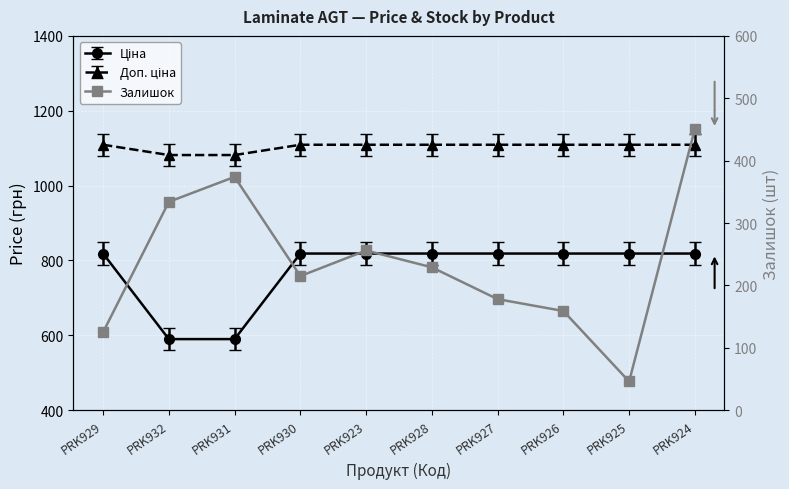

What position from the left is PRK926?

8